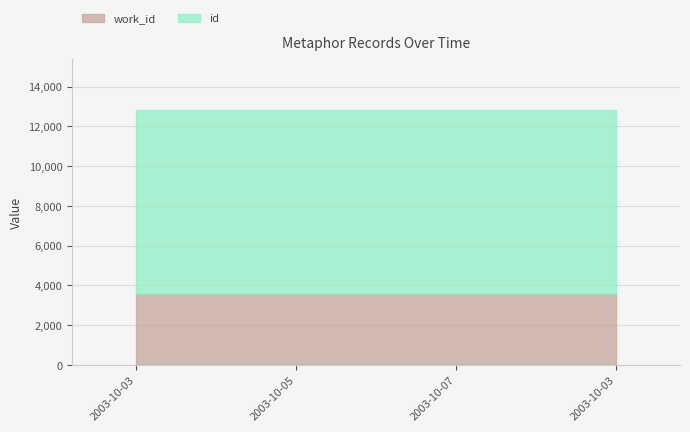

Reading right to left, what are all the values shown in this chart?

id: 9258	9250	9238	9236
work_id: 3577	3572	3568	3568